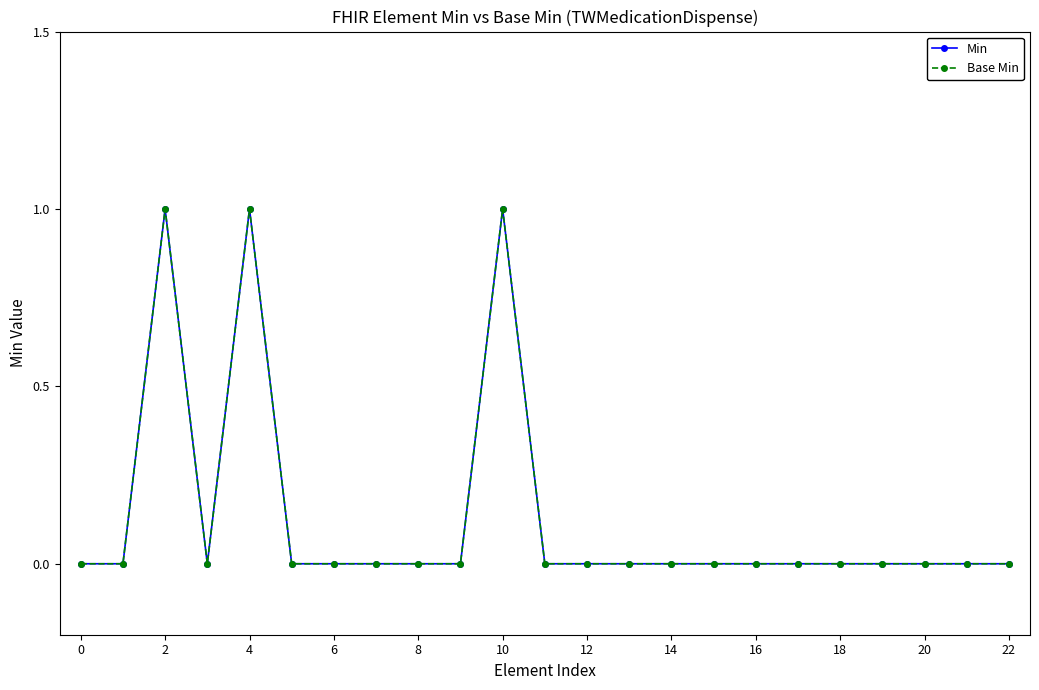

True or false: Min and Base Min cross at least once.

False